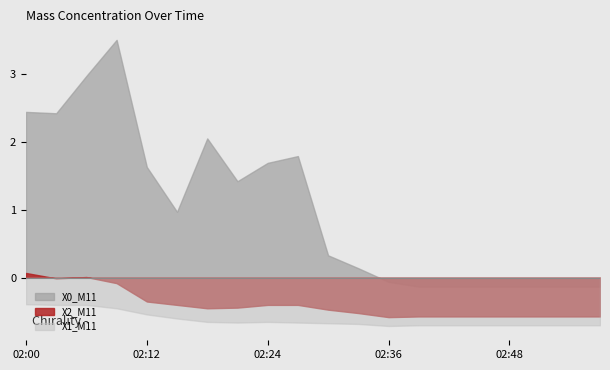

What are all the series names shown in the legend?

X0_M11, X2_M11, X1_M11